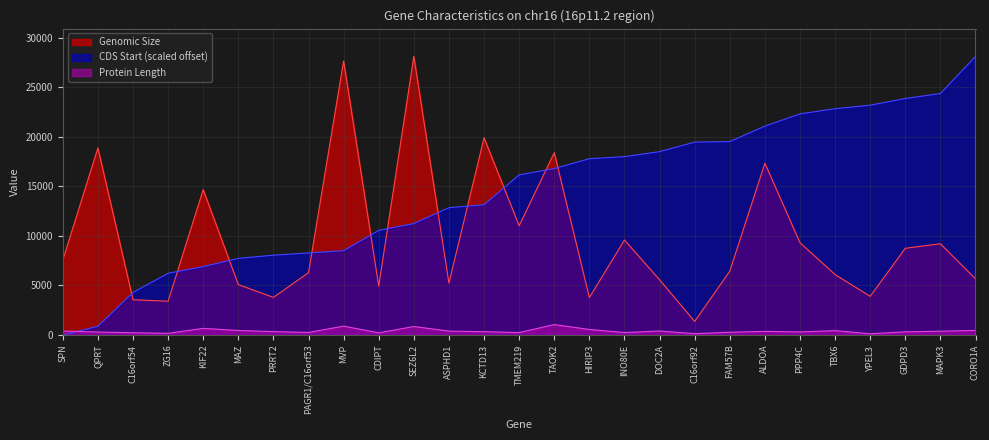

In Genomic Size, how many points are lower than both neighbors (excluding endpoints)?

8